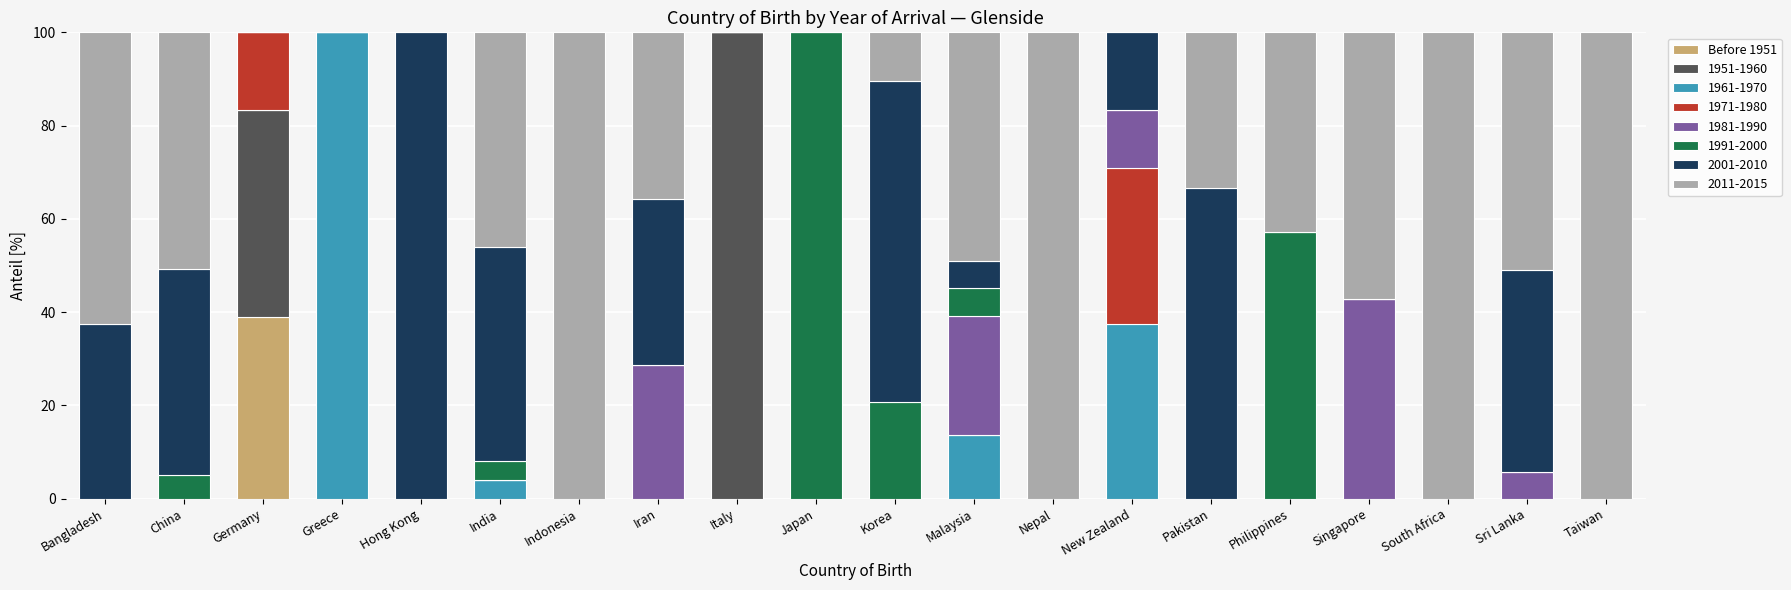

What is the total value across all series at Bangladesh?

100.0